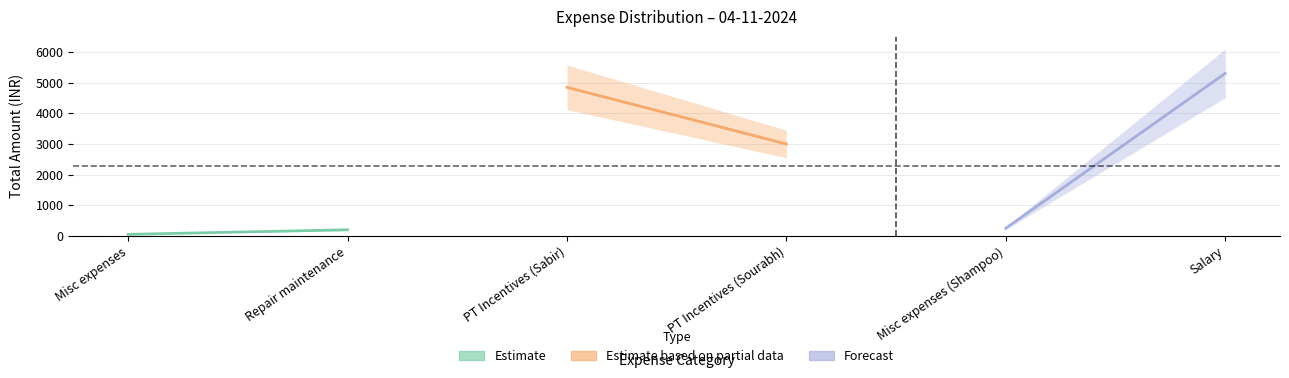

What is the sum of all Estimate based on partial data values?

7850